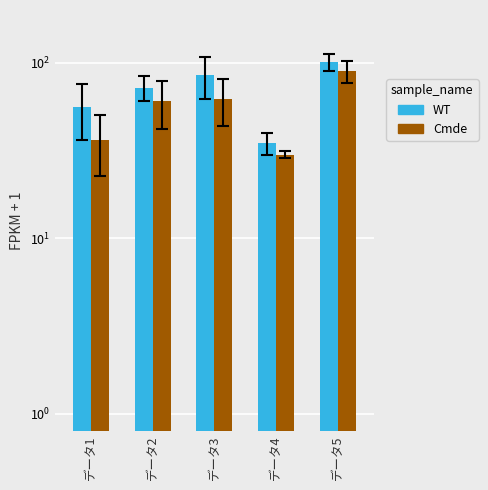

Reading left to right, extract all data points from this chart.

WT: 56.0	72.0	85.0	35.0	101.0
Cmde: 36.5	60.2	62.0	30.0	90.0